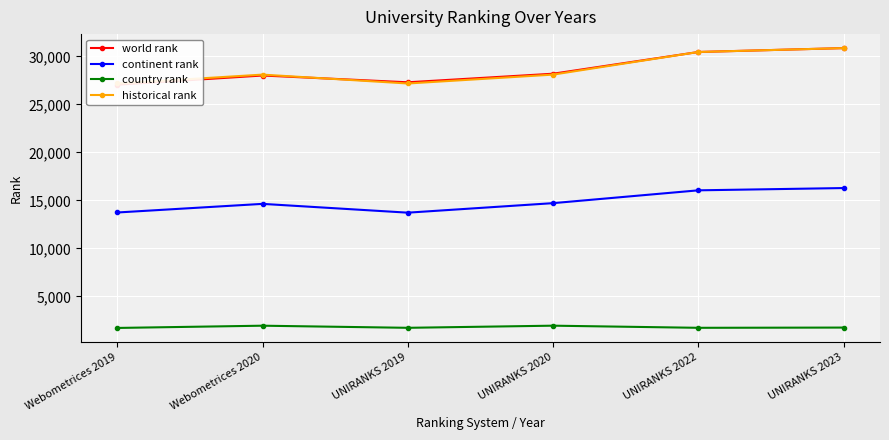

How many categories are shown in the chart?

6